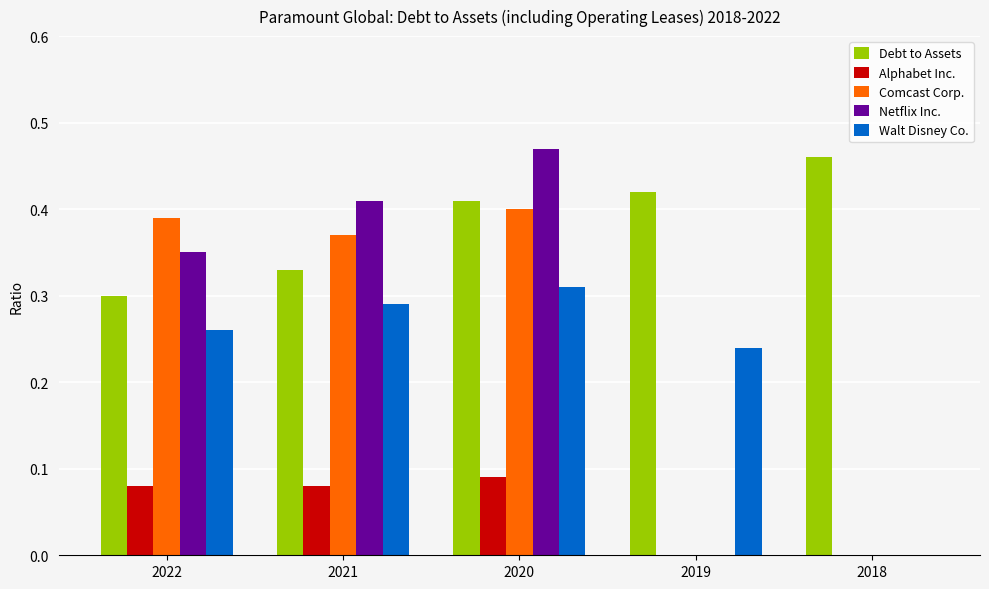

What is the total value across all series at 2022?

1.4